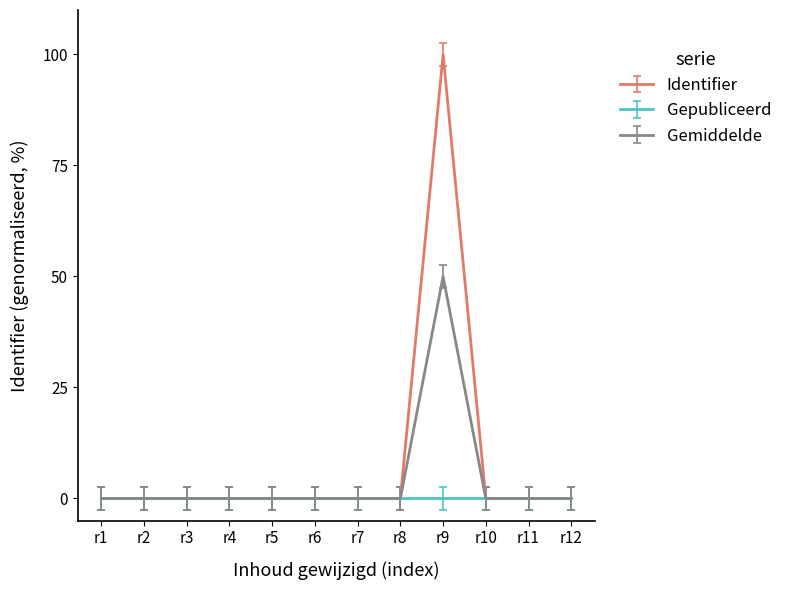

How many distinct data groups are displayed?

3